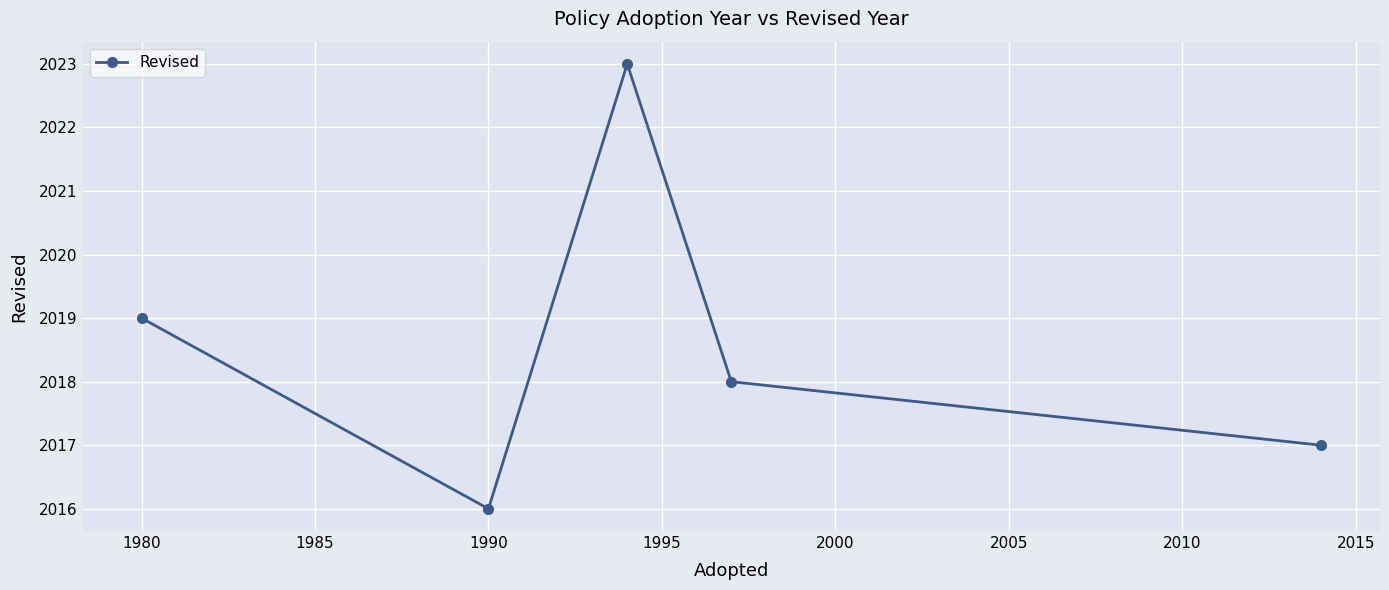

How many points are lower than both their immediate neighbors (excluding endpoints)?

1